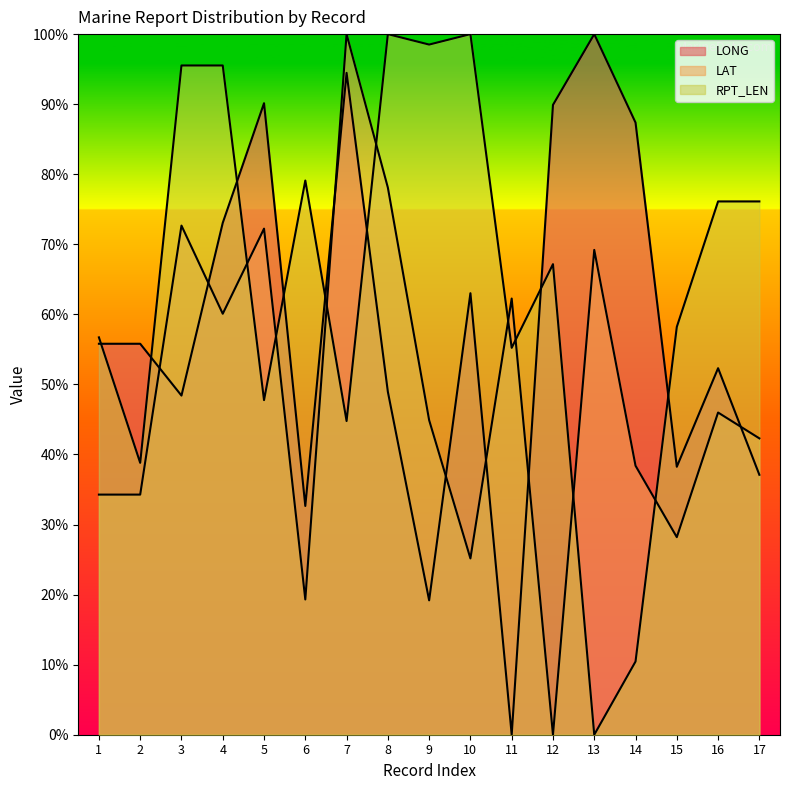

True or false: RPT_LEN has more than 1 points higher than both neighbors.

True